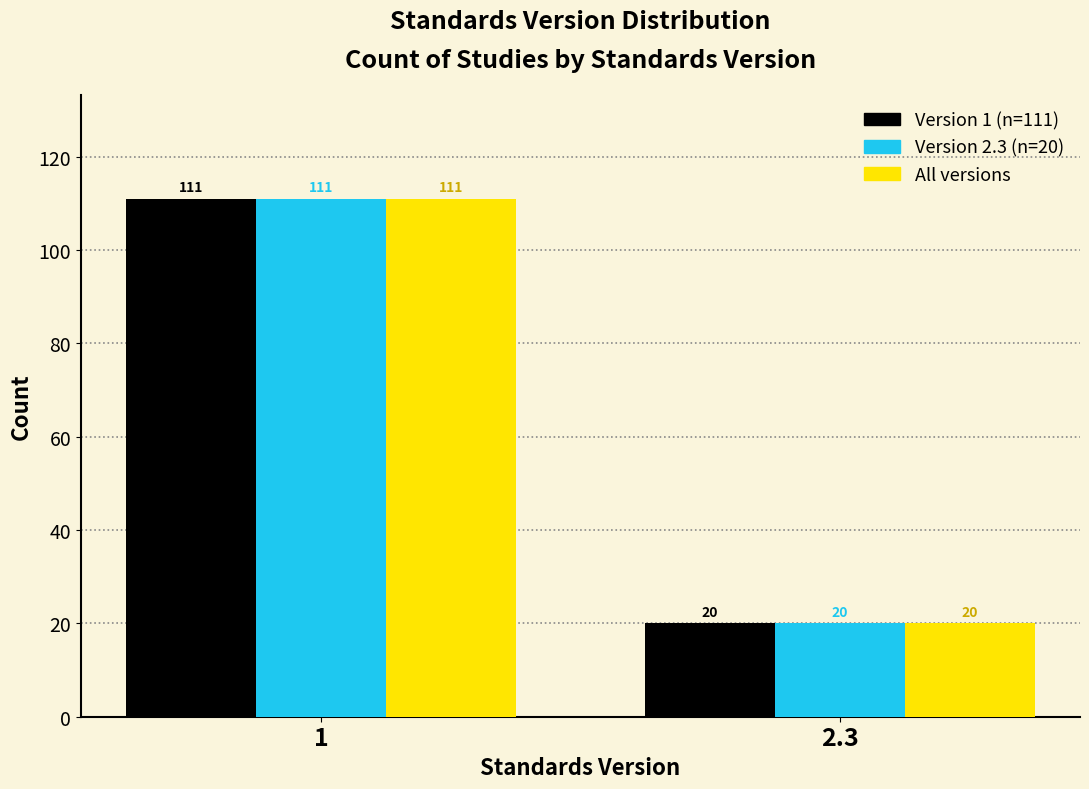

What is the smallest value displayed?

20